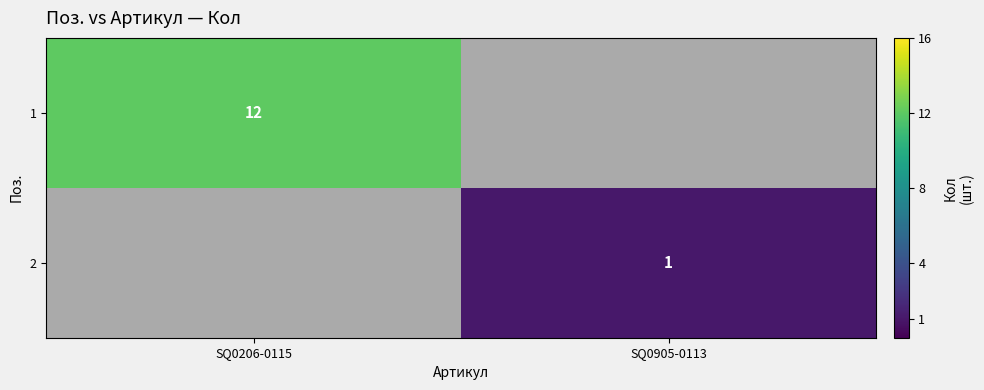

Which category has the highest value across all series?

SQ0206-0115